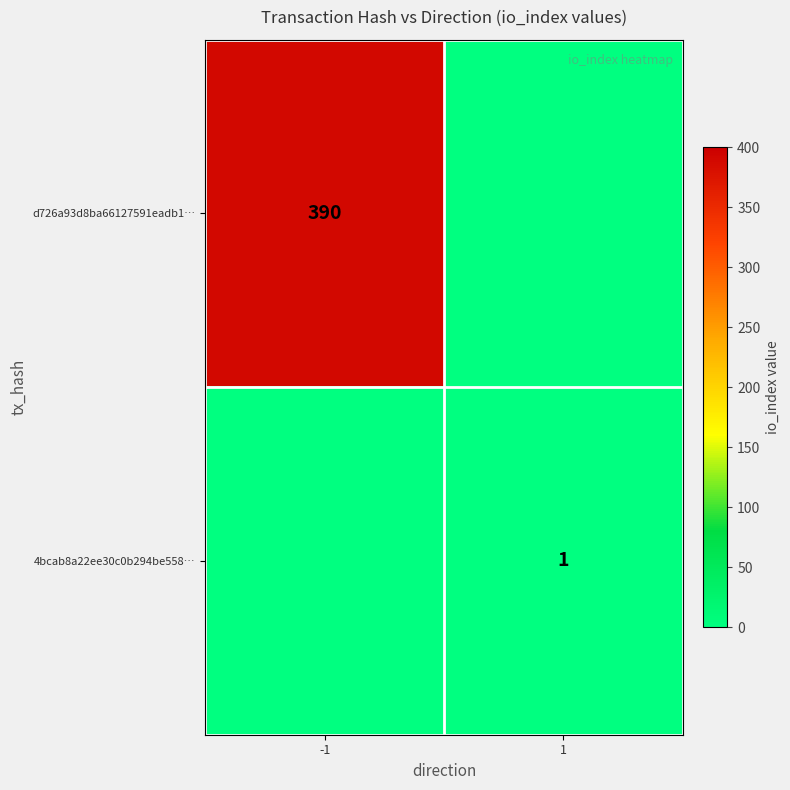

The 4bcab8a22ee30c0b294be558… series shows 1 at 1. True or false?

True